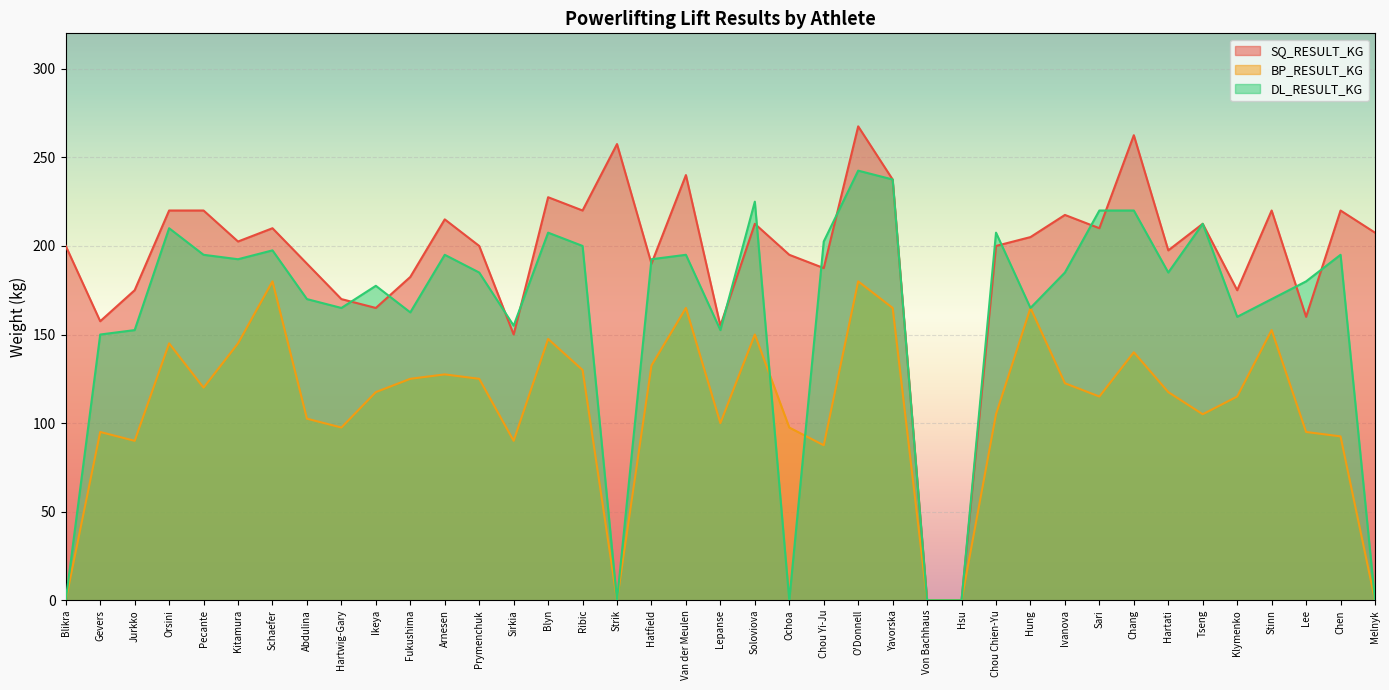

Which category has the lowest value in the DL_RESULT_KG series?

Blikra